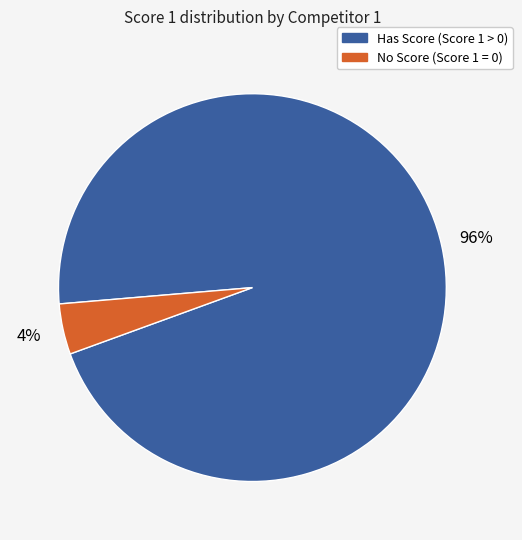

Count the number of slices in the pie.

2